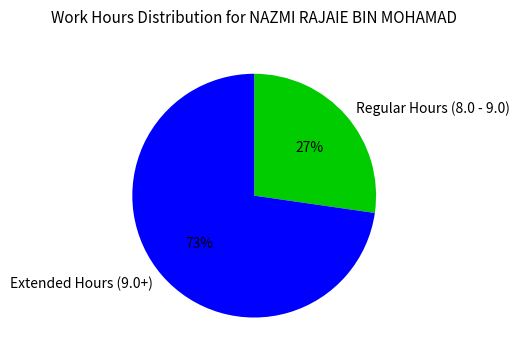

Count the number of slices in the pie.

2